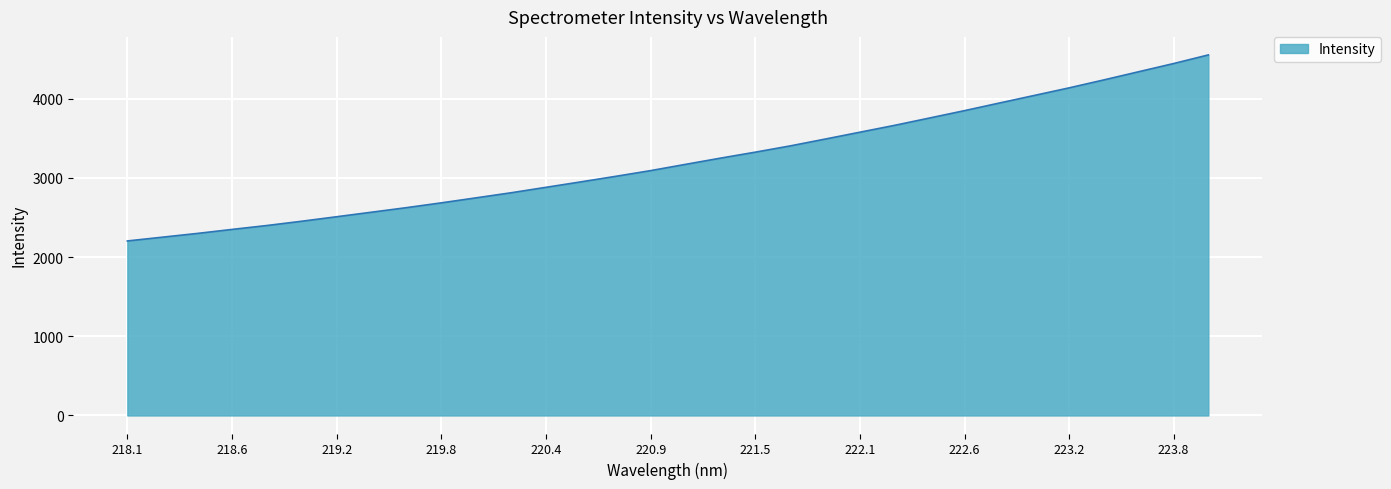

True or false: the data has more than 2 interior local peaks.

False